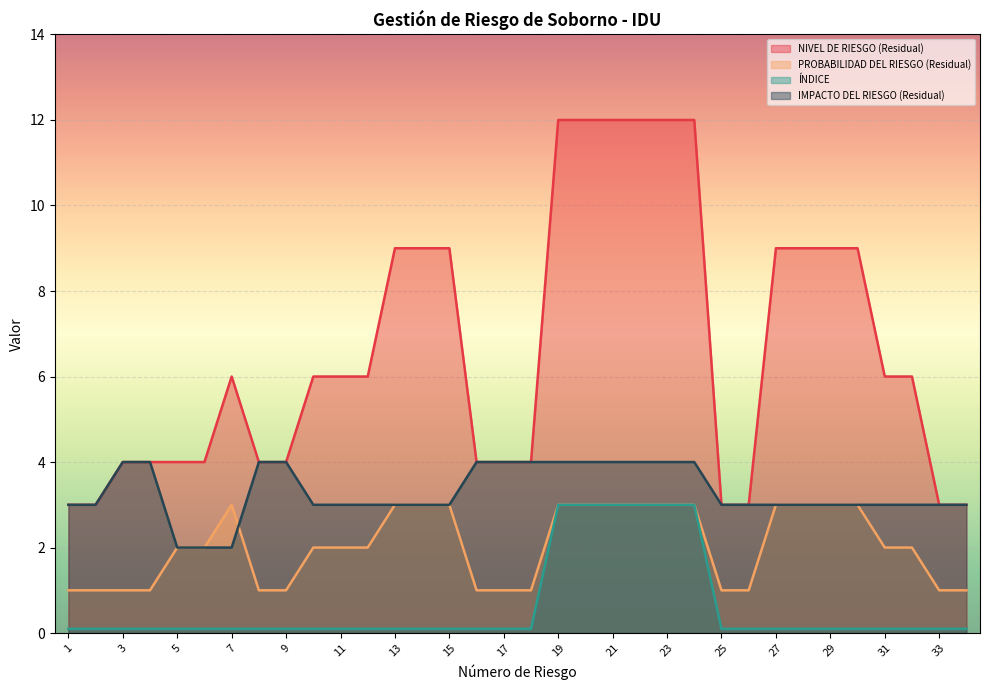

Reading left to right, what are all the values shown in this chart?

NIVEL DE RIESGO (Residual): 1=3.0	2=3.0	3=4.0	4=4.0	5=4.0	6=4.0	7=6.0	8=4.0	9=4.0	10=6.0	11=6.0	12=6.0	13=9.0	14=9.0	15=9.0	16=4.0	17=4.0	18=4.0	19=12.0	20=12.0	21=12.0	22=12.0	23=12.0	24=12.0	25=3.0	26=3.0	27=9.0	28=9.0	29=9.0	30=9.0	31=6.0	32=6.0	33=3.0	34=3.0
PROBABILIDAD DEL RIESGO (Residual): 1=1.0	2=1.0	3=1.0	4=1.0	5=2.0	6=2.0	7=3.0	8=1.0	9=1.0	10=2.0	11=2.0	12=2.0	13=3.0	14=3.0	15=3.0	16=1.0	17=1.0	18=1.0	19=3.0	20=3.0	21=3.0	22=3.0	23=3.0	24=3.0	25=1.0	26=1.0	27=3.0	28=3.0	29=3.0	30=3.0	31=2.0	32=2.0	33=1.0	34=1.0
ÍNDICE: 1=0.1	2=0.1	3=0.1	4=0.1	5=0.1	6=0.1	7=0.1	8=0.1	9=0.1	10=0.1	11=0.1	12=0.1	13=0.1	14=0.1	15=0.1	16=0.1	17=0.1	18=0.1	19=3.0	20=3.0	21=3.0	22=3.0	23=3.0	24=3.0	25=0.1	26=0.1	27=0.1	28=0.1	29=0.1	30=0.1	31=0.1	32=0.1	33=0.1	34=0.1
IMPACTO DEL RIESGO (Residual): 1=3.0	2=3.0	3=4.0	4=4.0	5=2.0	6=2.0	7=2.0	8=4.0	9=4.0	10=3.0	11=3.0	12=3.0	13=3.0	14=3.0	15=3.0	16=4.0	17=4.0	18=4.0	19=4.0	20=4.0	21=4.0	22=4.0	23=4.0	24=4.0	25=3.0	26=3.0	27=3.0	28=3.0	29=3.0	30=3.0	31=3.0	32=3.0	33=3.0	34=3.0